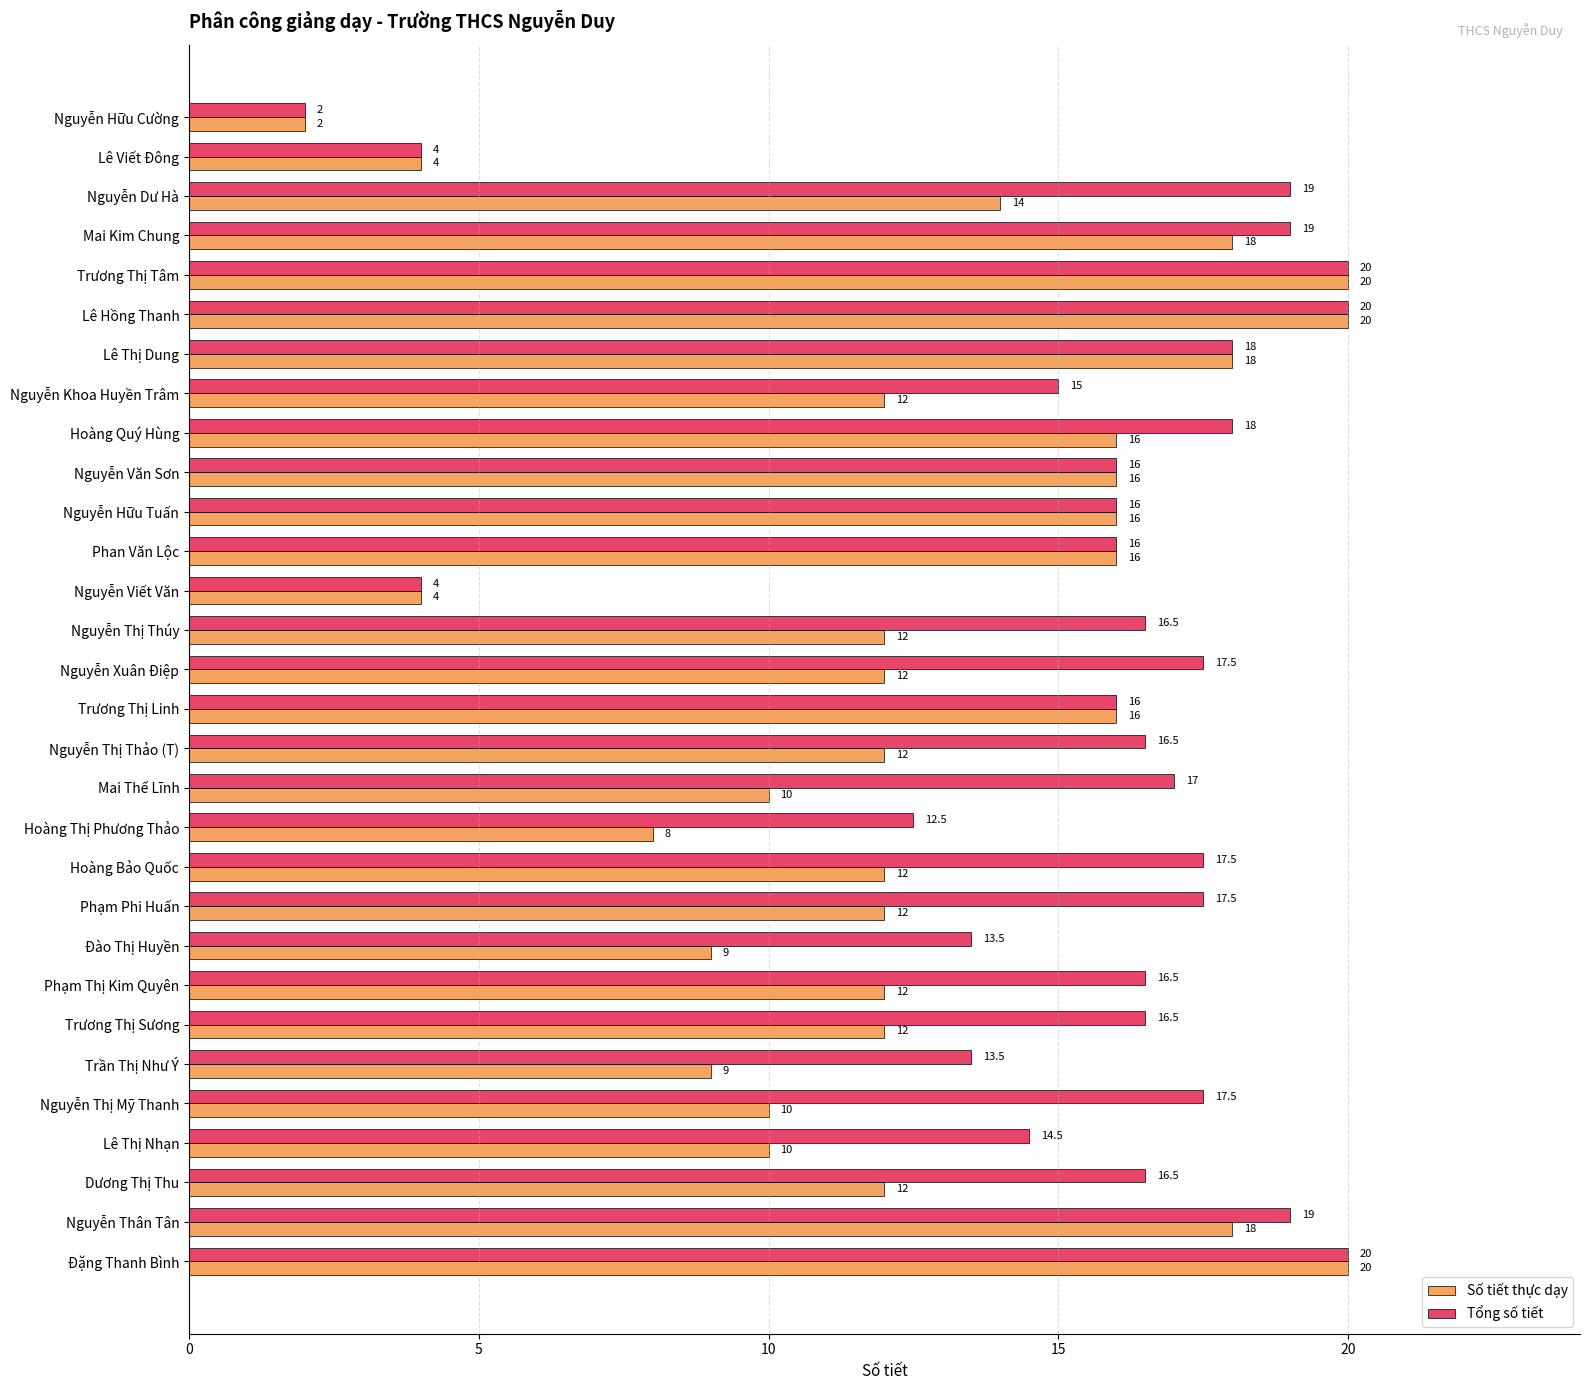

What is the difference between the Số tiết thực dạy values at Hoàng Quý Hùng and Lê Thị Dung?

2.0